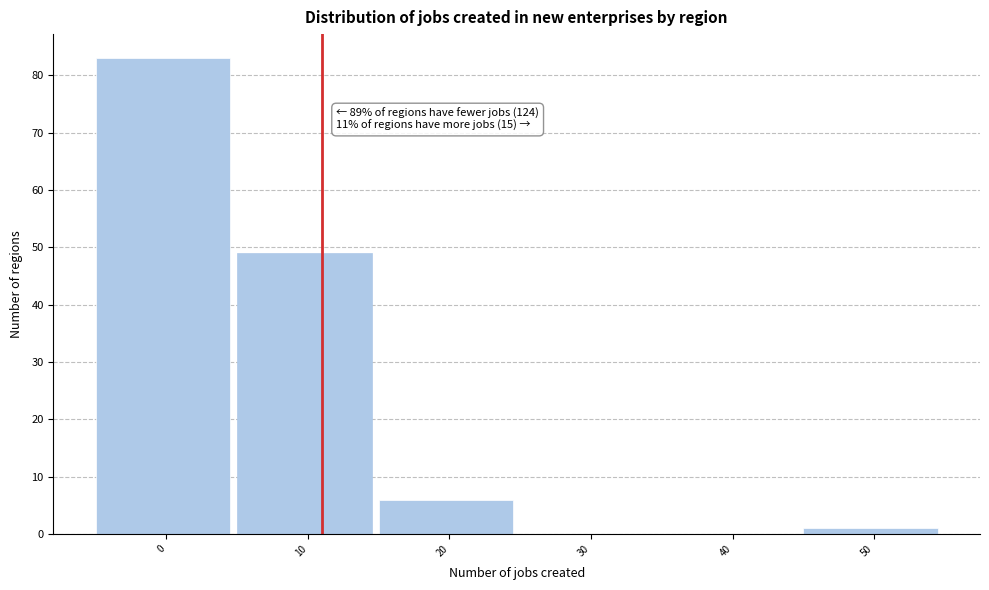

Reading left to right, what are all the values shown in this chart?

0=83	10=49	20=6	30=0	40=0	50=1